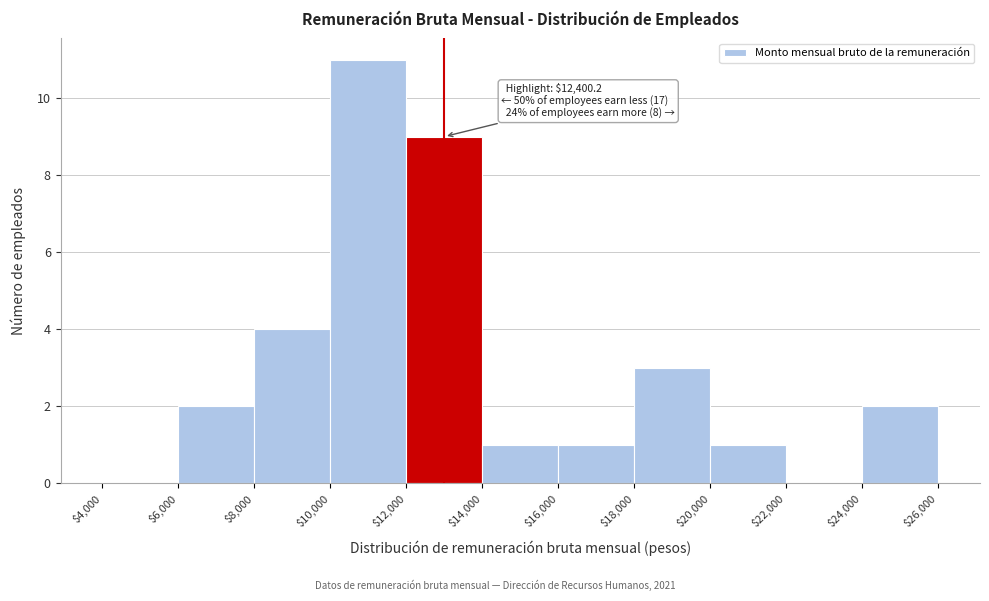

Over which range of the x-axis is the bar tallest?

$10,000 to $12,000